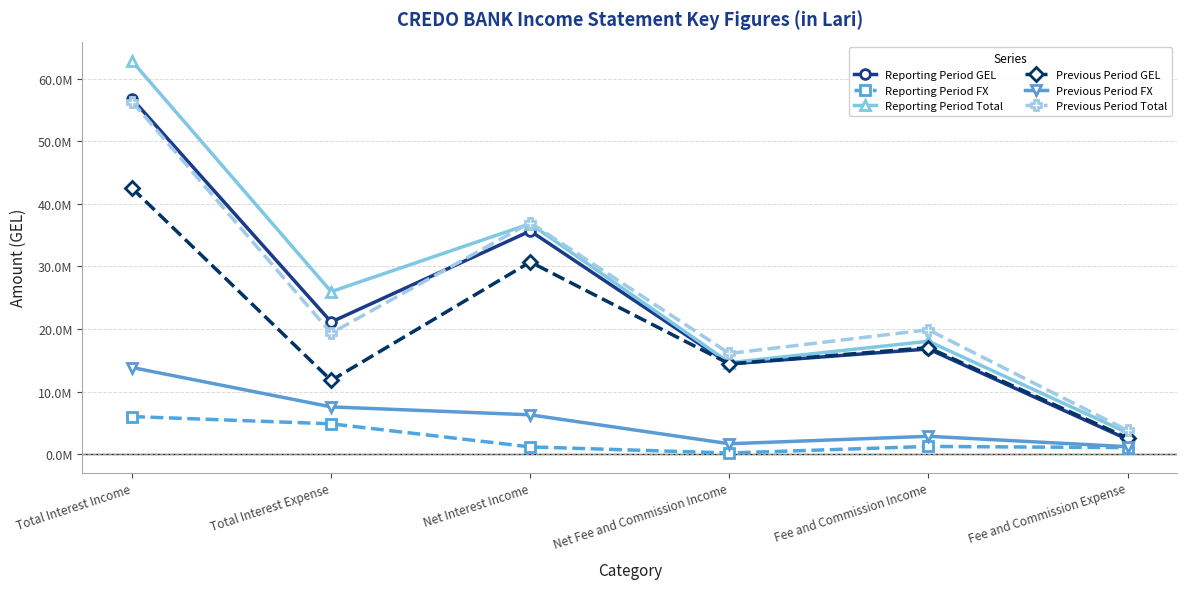

Rank the series at Total Interest Income from lowest to highest value.

Reporting Period FX, Previous Period FX, Previous Period GEL, Previous Period Total, Reporting Period GEL, Reporting Period Total